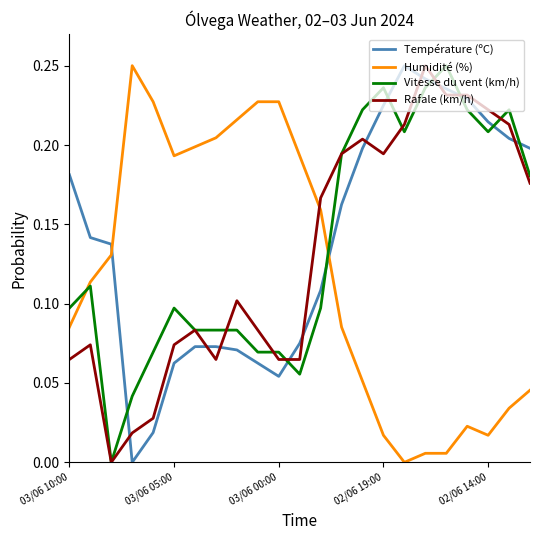

True or false: Vitesse du vent (km/h) and Humidité (%) intersect in this chart.

True